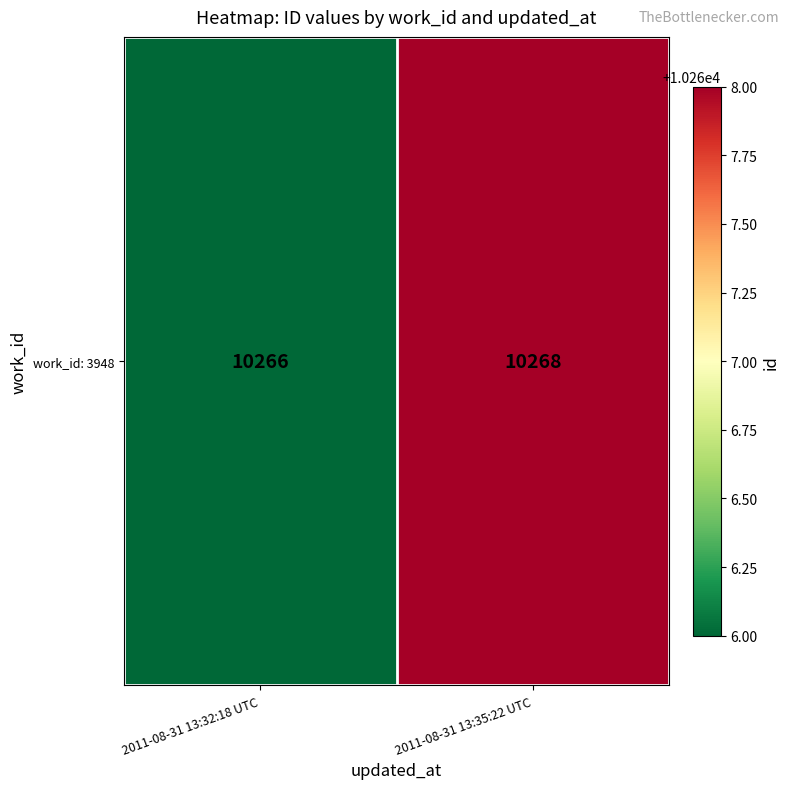

The chart shows a value of 10266 at 2011-08-31 13:32:18 UTC. True or false?

True